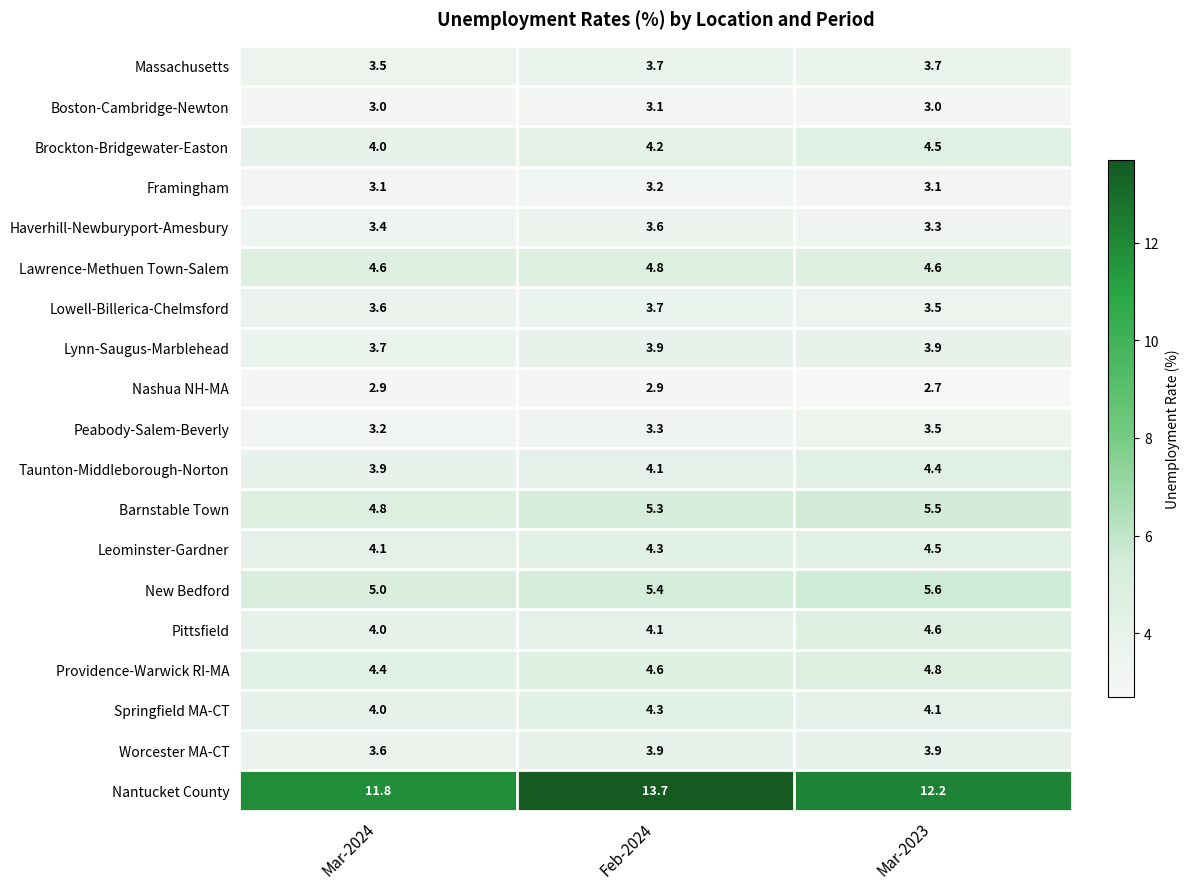

Which category has the highest value across all series?

Feb-2024